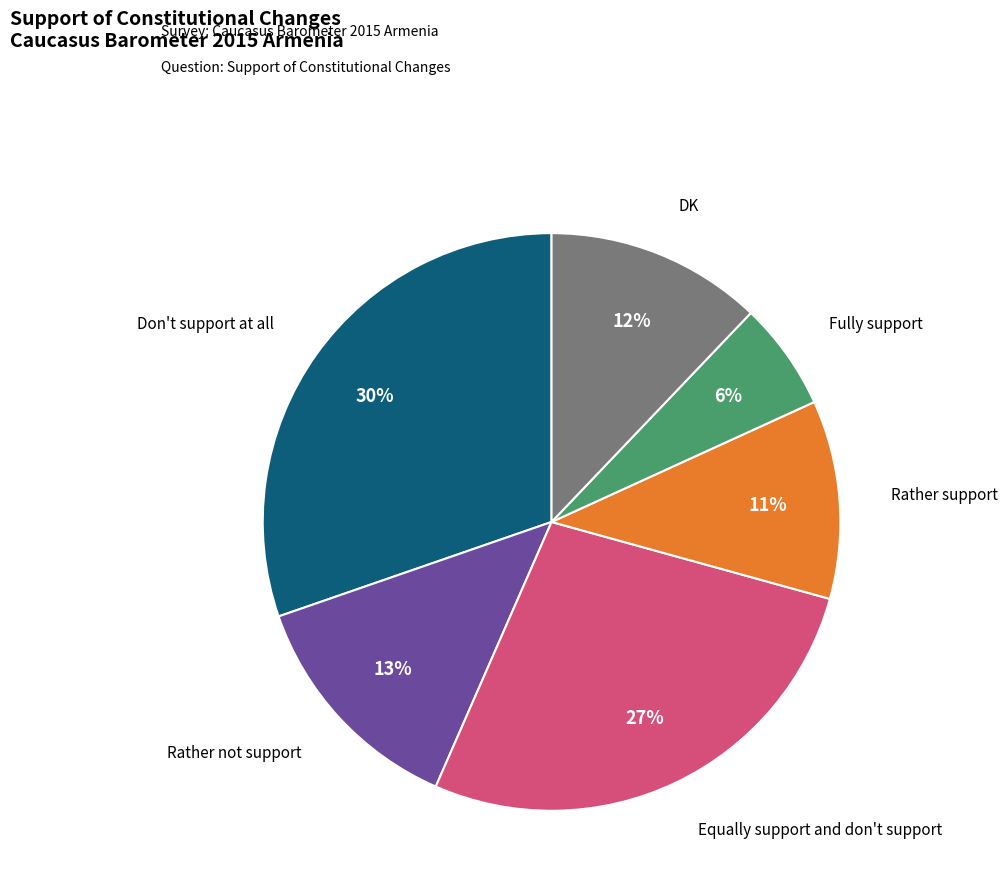

Which has a higher value, Rather not support or Rather support?

Rather not support